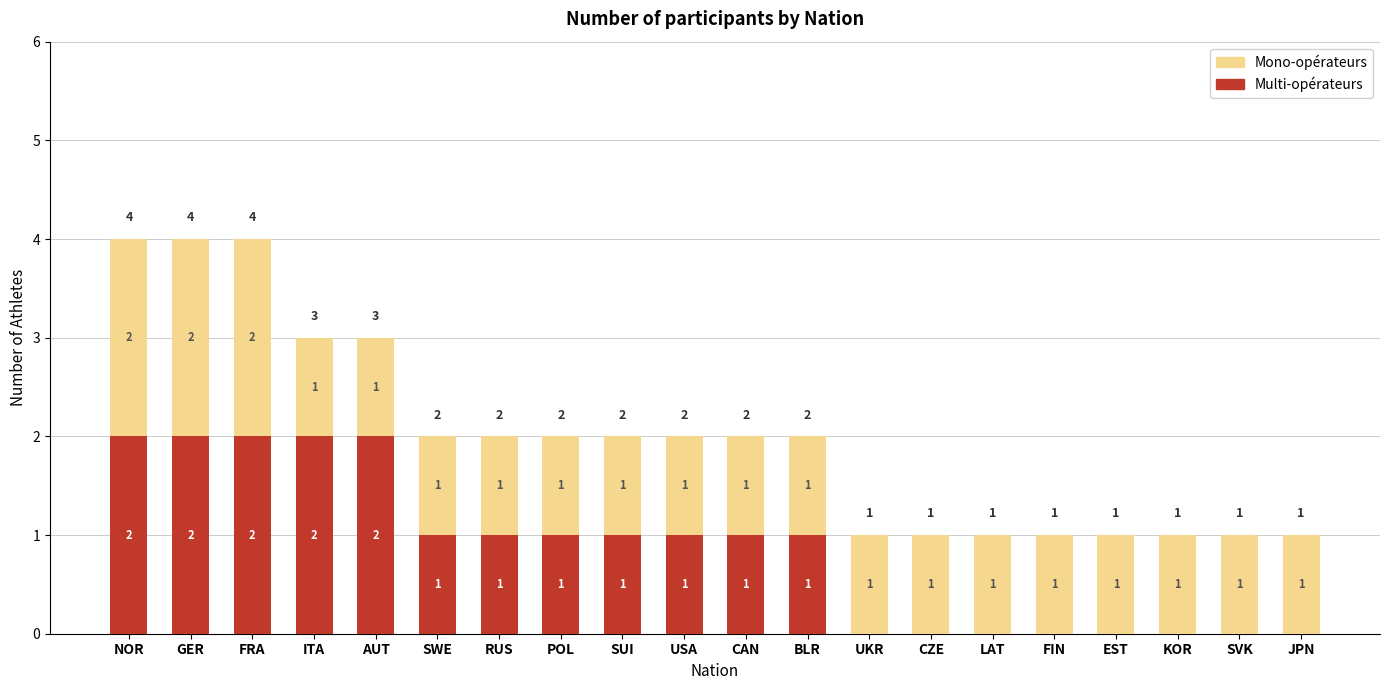

Is it true that Multi-opérateurs equals 2 at FRA?

True